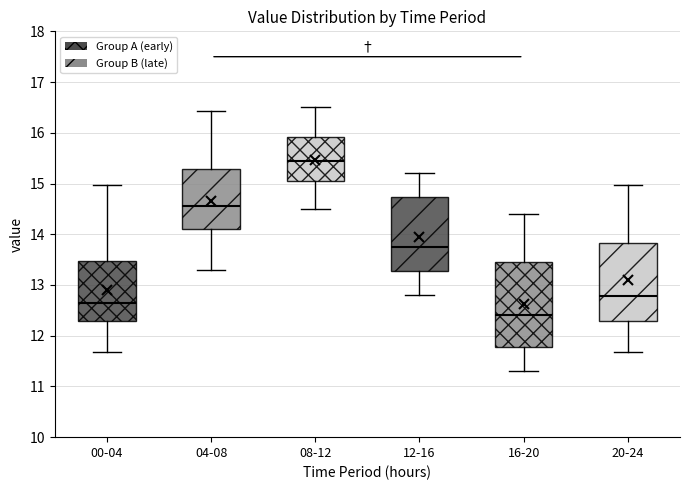

Comparing the boxes themselves (not the whiskers), which one is the tallest?

16-20